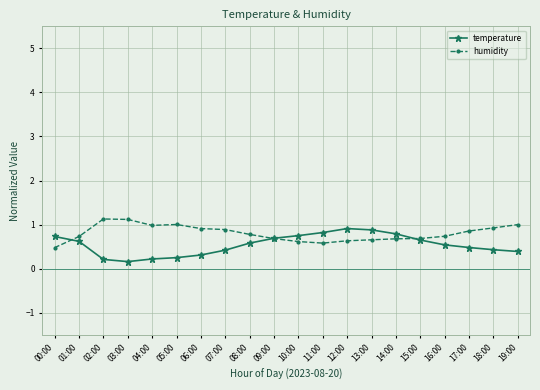

Which series has the largest total across all categories?

humidity